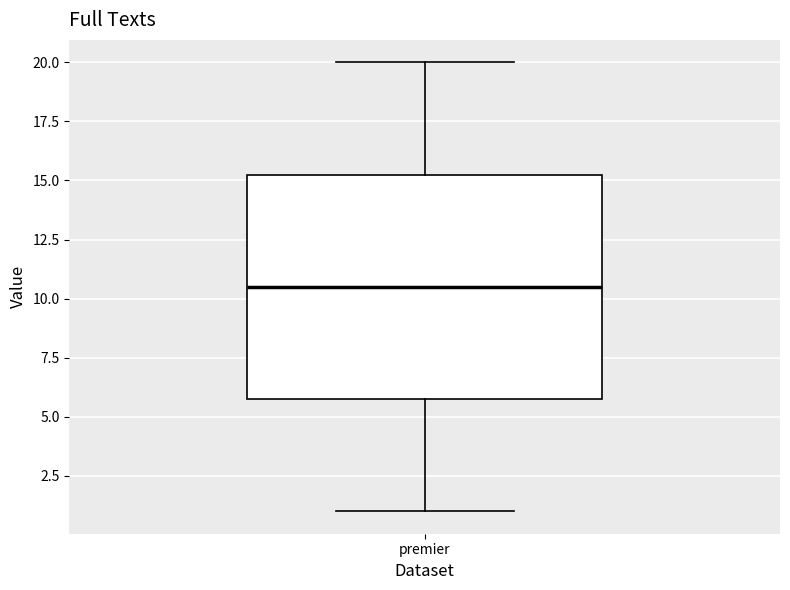

Read this box plot against the y-axis: the position of the median line, the range covered by the box, and the ends of both whiskers. The values are not printed on the chart, so give them approximately, as read against the axis.

median 10.5, box 6.0 to 15.5, whiskers 1.0 to 20.0